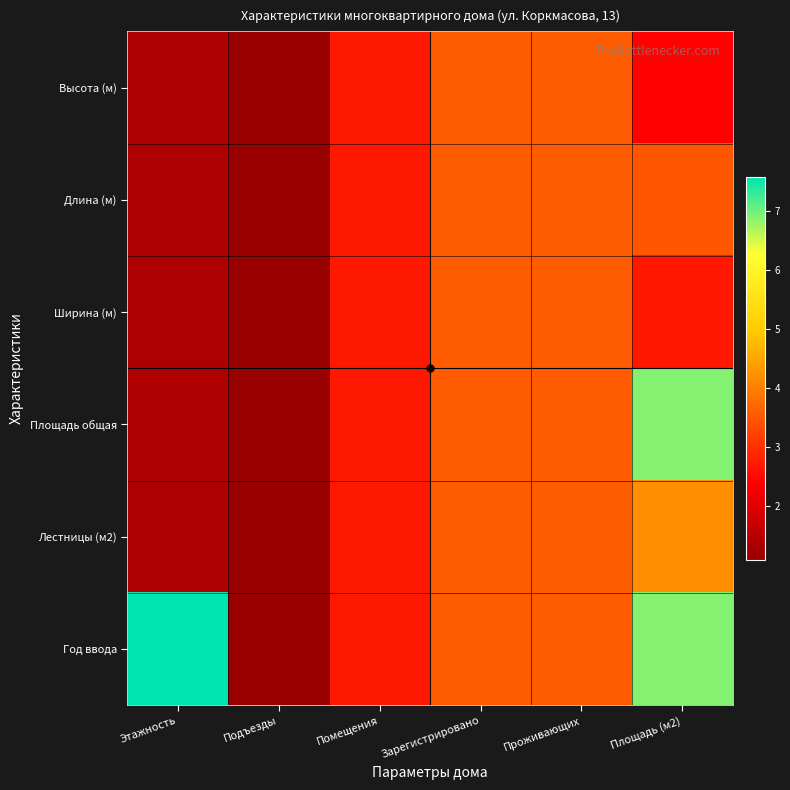

Reading left to right, what are all the values shown in this chart?

Высота (м): Этажность=1.4	Подъезды=1.1	Помещения=2.7	Зарегистрировано=3.6	Проживающих=3.6	Площадь (м2)=2.4
Длина (м): Этажность=1.4	Подъезды=1.1	Помещения=2.7	Зарегистрировано=3.6	Проживающих=3.6	Площадь (м2)=3.5
Ширина (м): Этажность=1.4	Подъезды=1.1	Помещения=2.7	Зарегистрировано=3.6	Проживающих=3.6	Площадь (м2)=2.7
Площадь общая: Этажность=1.4	Подъезды=1.1	Помещения=2.7	Зарегистрировано=3.6	Проживающих=3.6	Площадь (м2)=6.9
Лестницы (м2): Этажность=1.4	Подъезды=1.1	Помещения=2.7	Зарегистрировано=3.6	Проживающих=3.6	Площадь (м2)=4.2
Год ввода: Этажность=7.6	Подъезды=1.1	Помещения=2.7	Зарегистрировано=3.6	Проживающих=3.6	Площадь (м2)=6.9